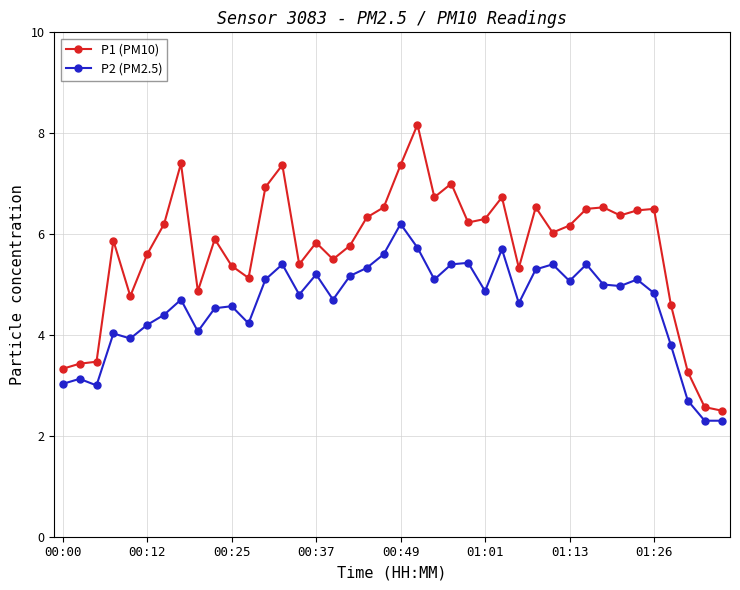

Rank the series by their maximum value, from highest to lowest.

P1 (PM10), P2 (PM2.5)